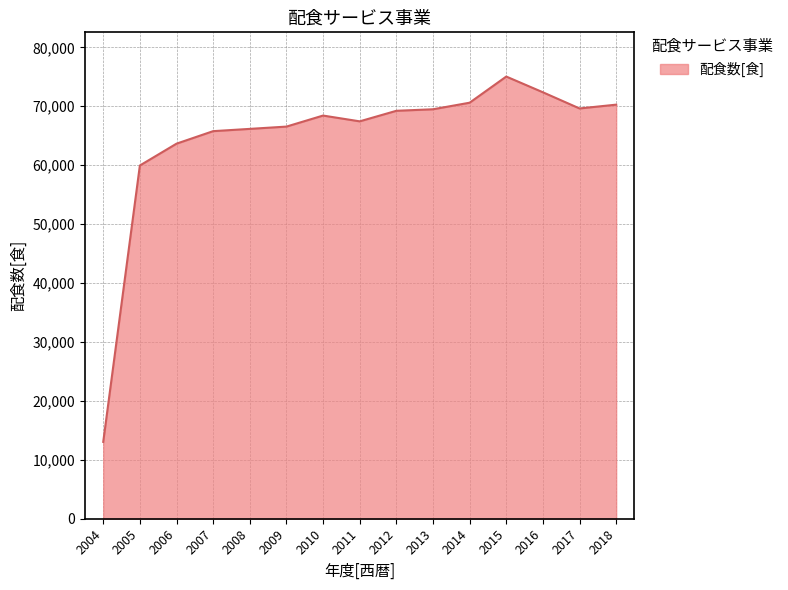

Read the value at 2007, to the nearest 100.

65800